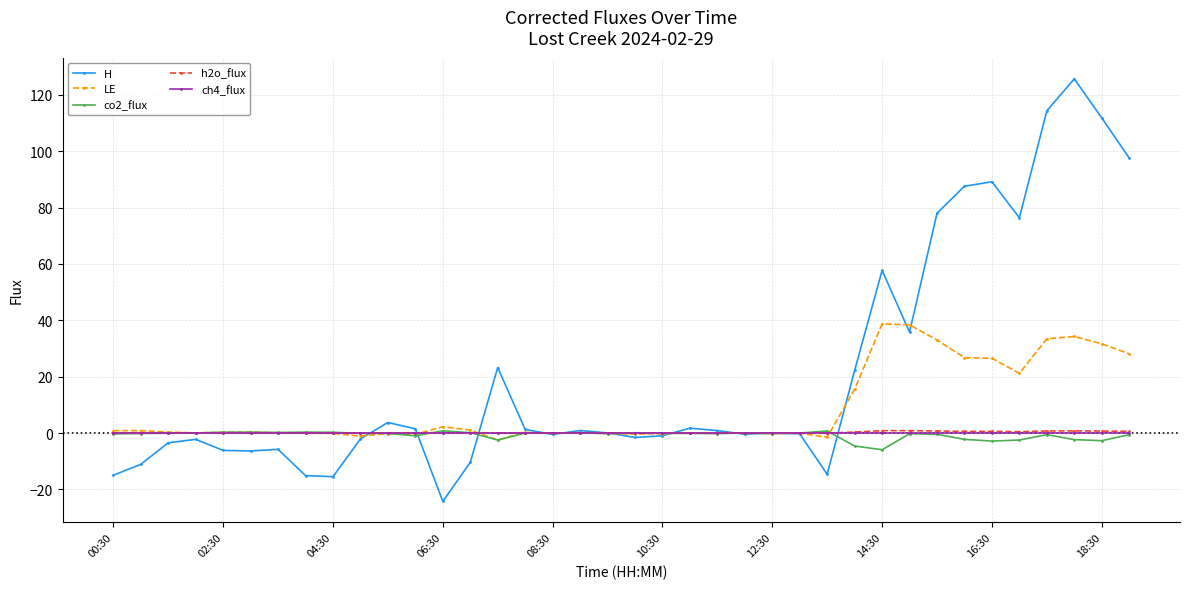

How many data points does each series have?

38